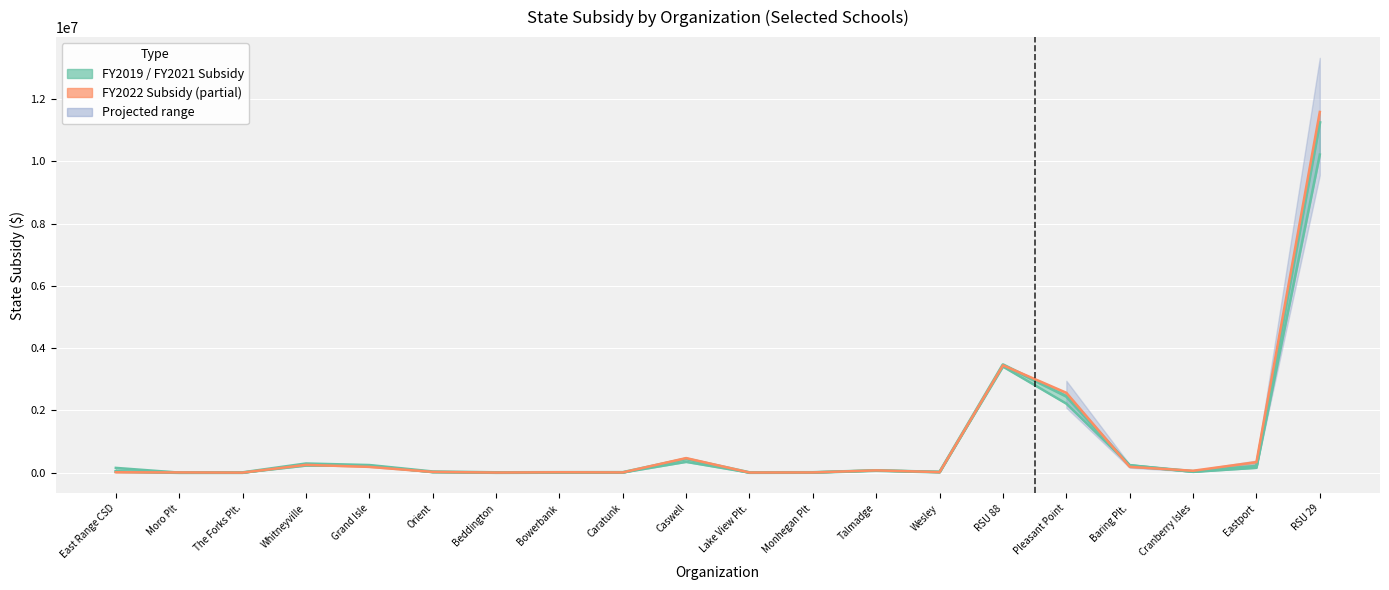

How many data points does each series have?

20